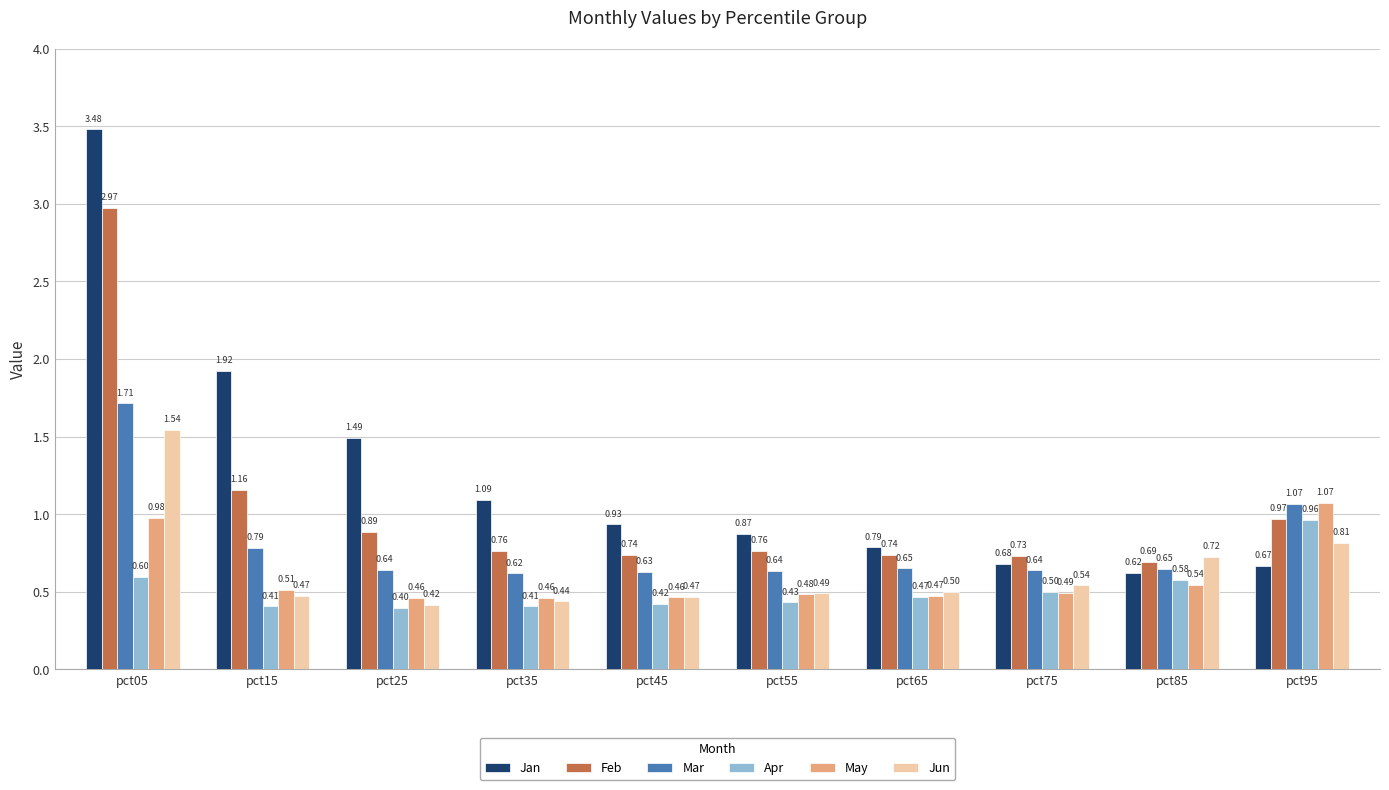

Which series has the largest total across all categories?

Jan